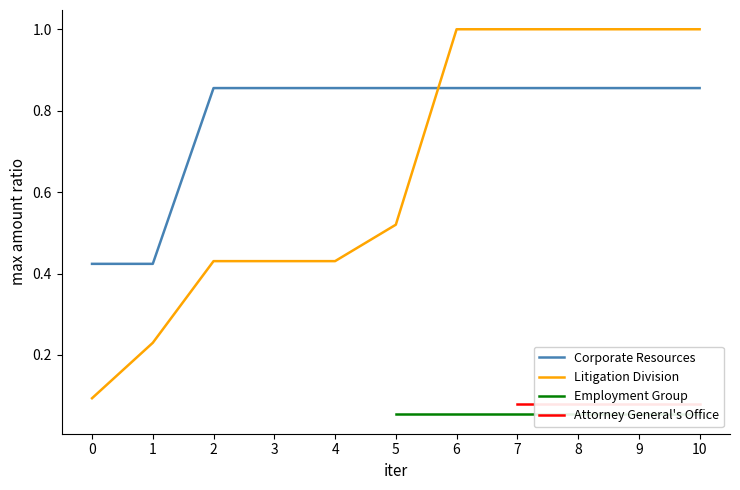

The value of Attorney General's Office at 8 is 0.1. True or false?

True